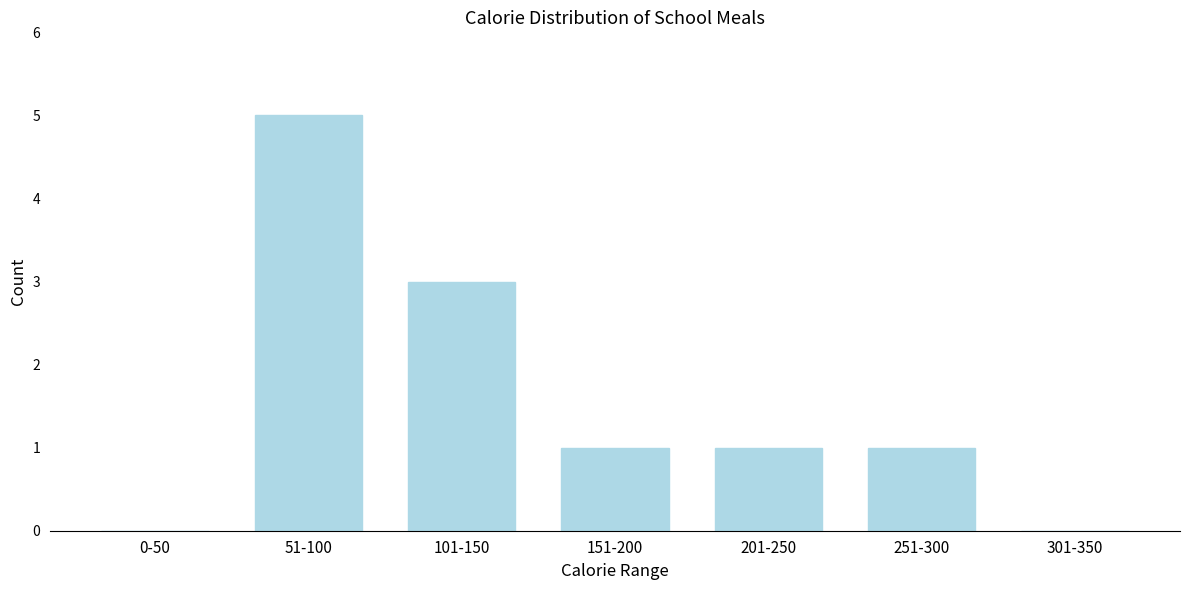

Reading left to right, extract all data points from this chart.

0-50=0	51-100=5	101-150=3	151-200=1	201-250=1	251-300=1	301-350=0